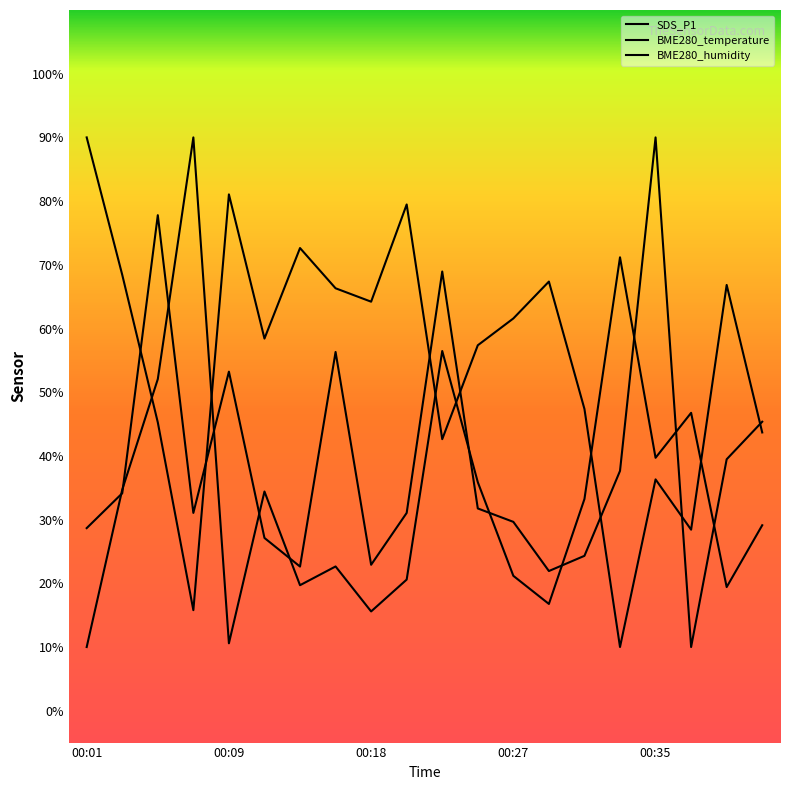

How many lines are shown in the chart?

3